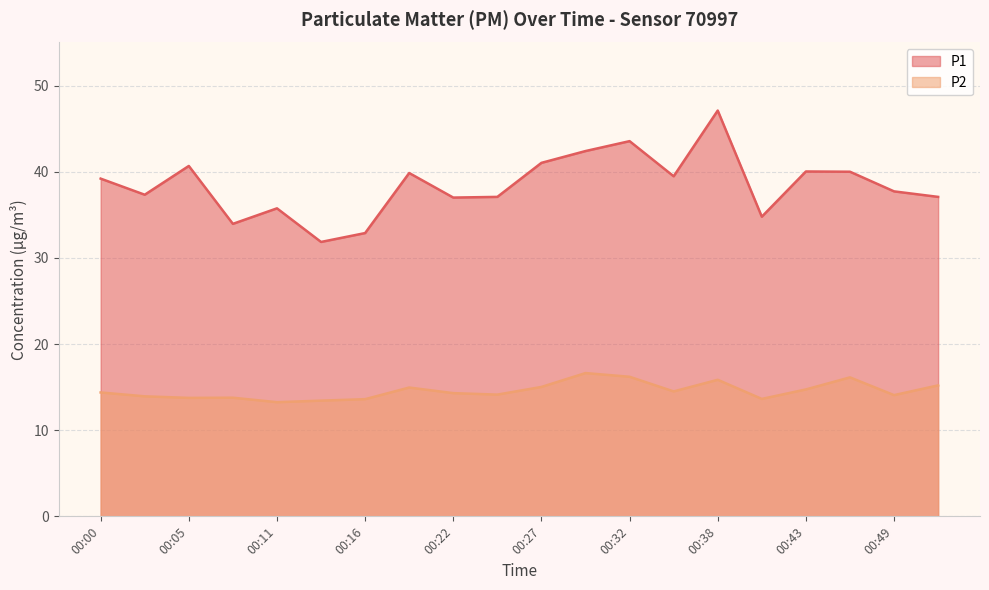

What is the value of the P2 point at the 5th from the left?

13.2